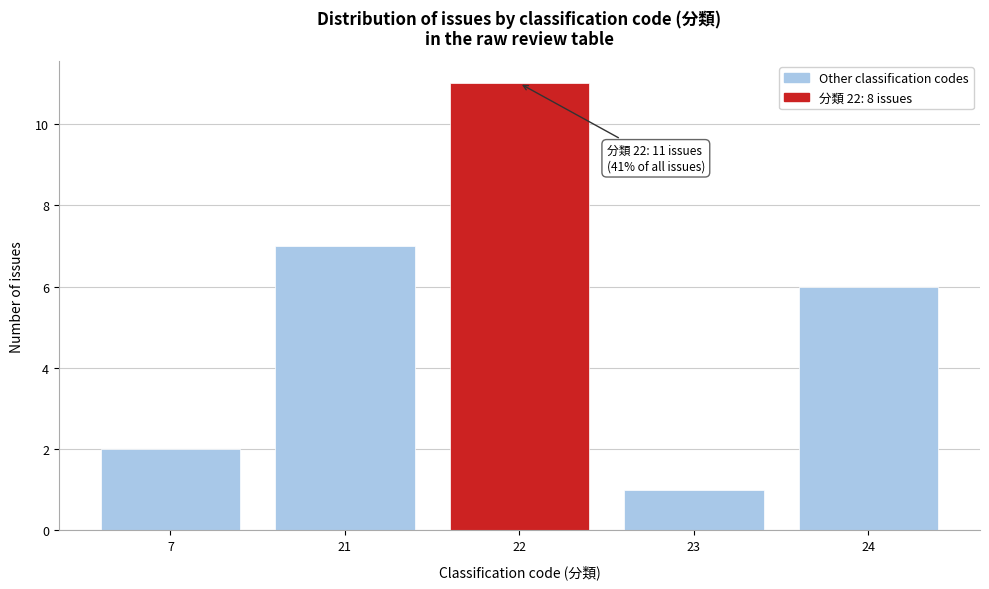

Reading left to right, extract all data points from this chart.

7=2	21=7	22=11	23=1	24=6